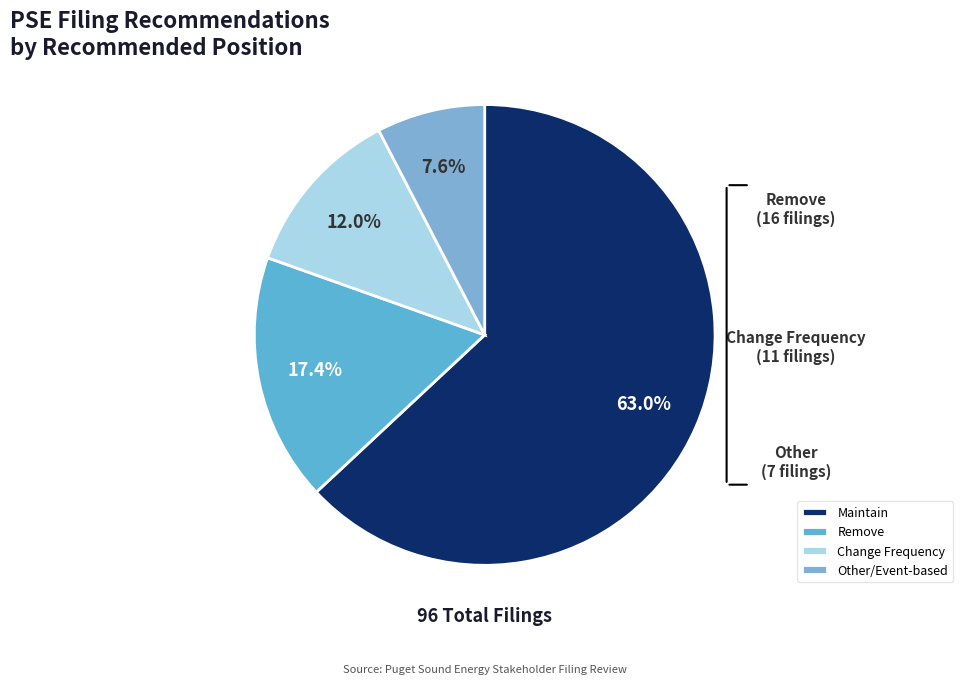

Approximately how many times larger is the value at Remove compared to Change Frequency?

1.5